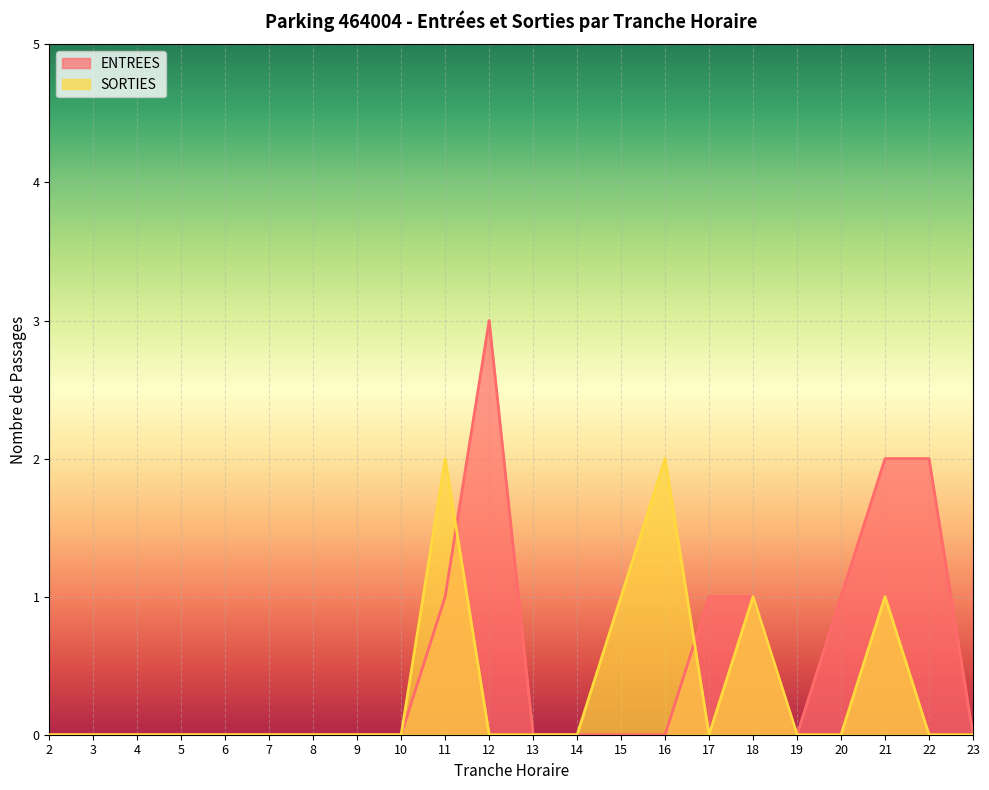

At how many categories does at least one series exceed 2?

1